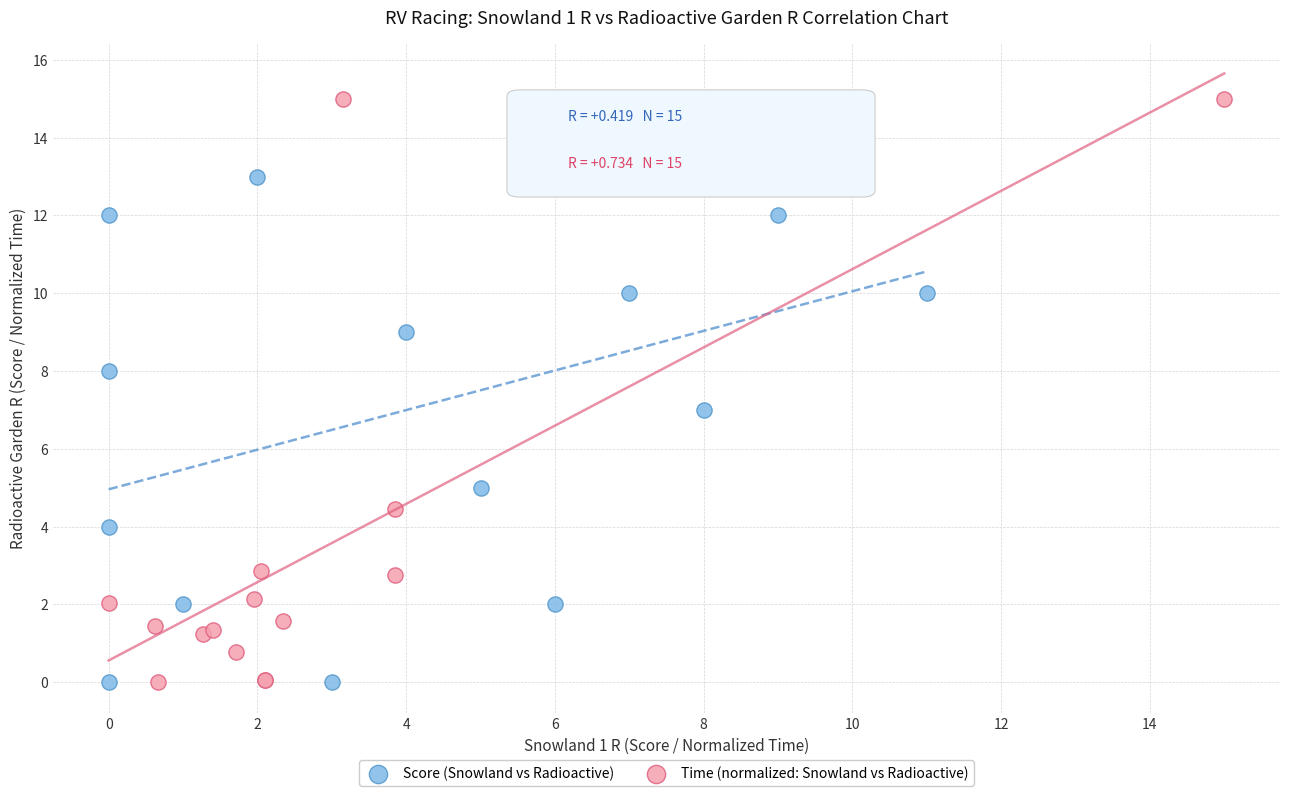

Which series has the largest Y range (max minus min)?

Time (normalized: Snowland vs Radioactive)